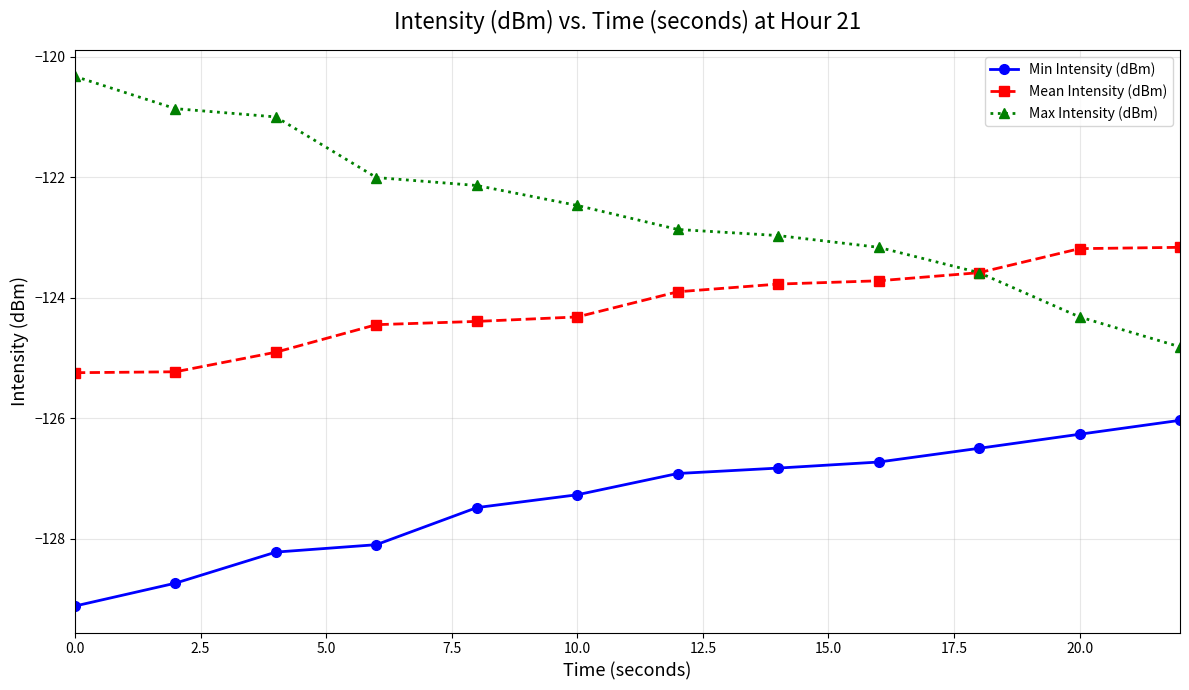

True or false: Max Intensity (dBm) and Min Intensity (dBm) cross at least once.

False